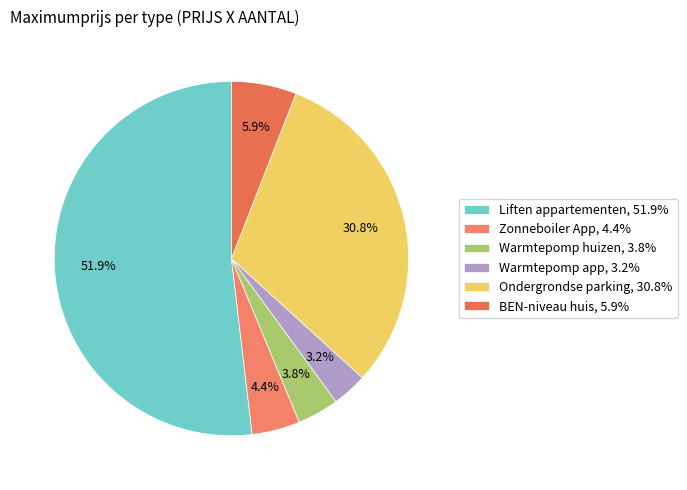

Is it true that Zonneboiler App is 13% of the pie?

False